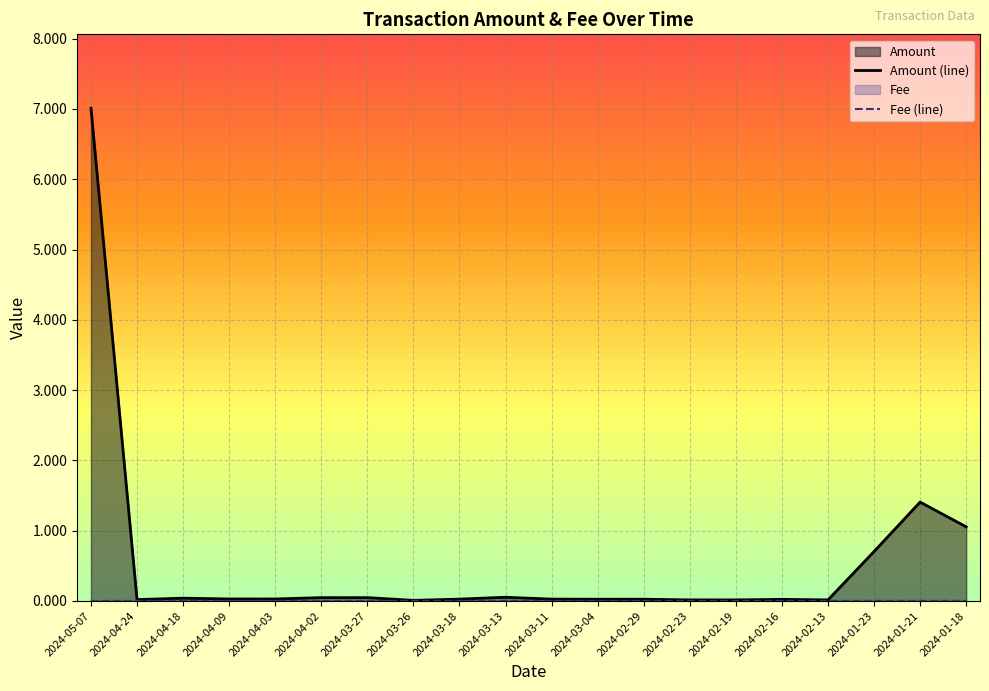

Which series has the widest spread of values?

Amount (line)